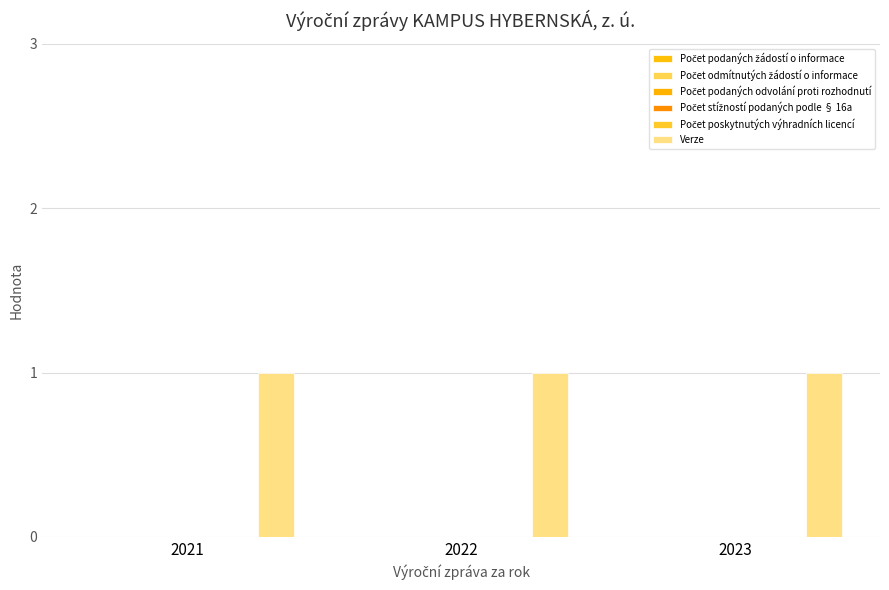

How many distinct data groups are displayed?

6